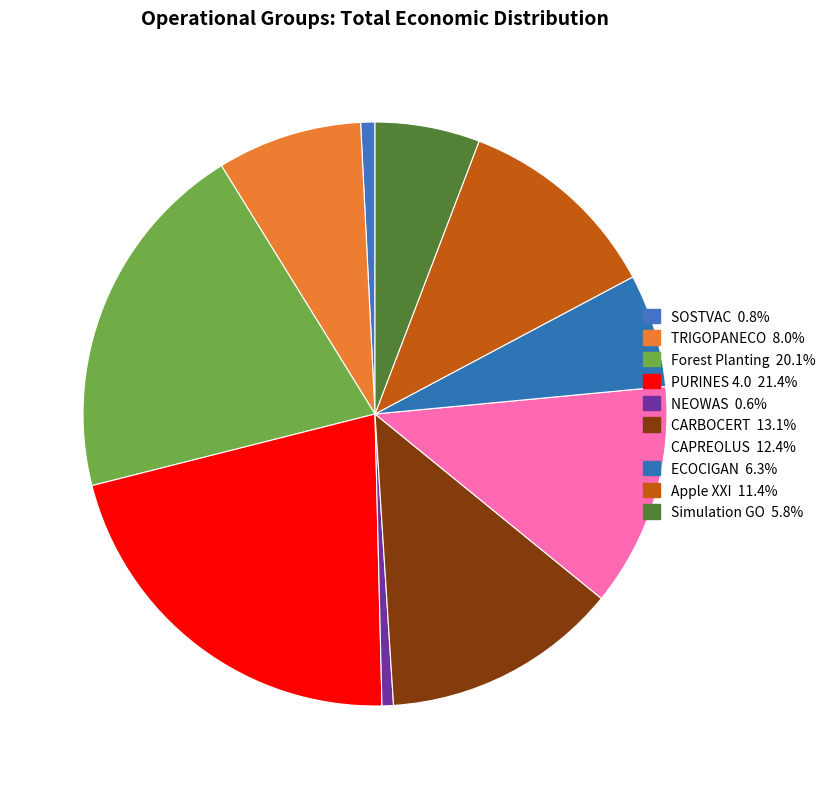

How many segments does this pie chart have?

10